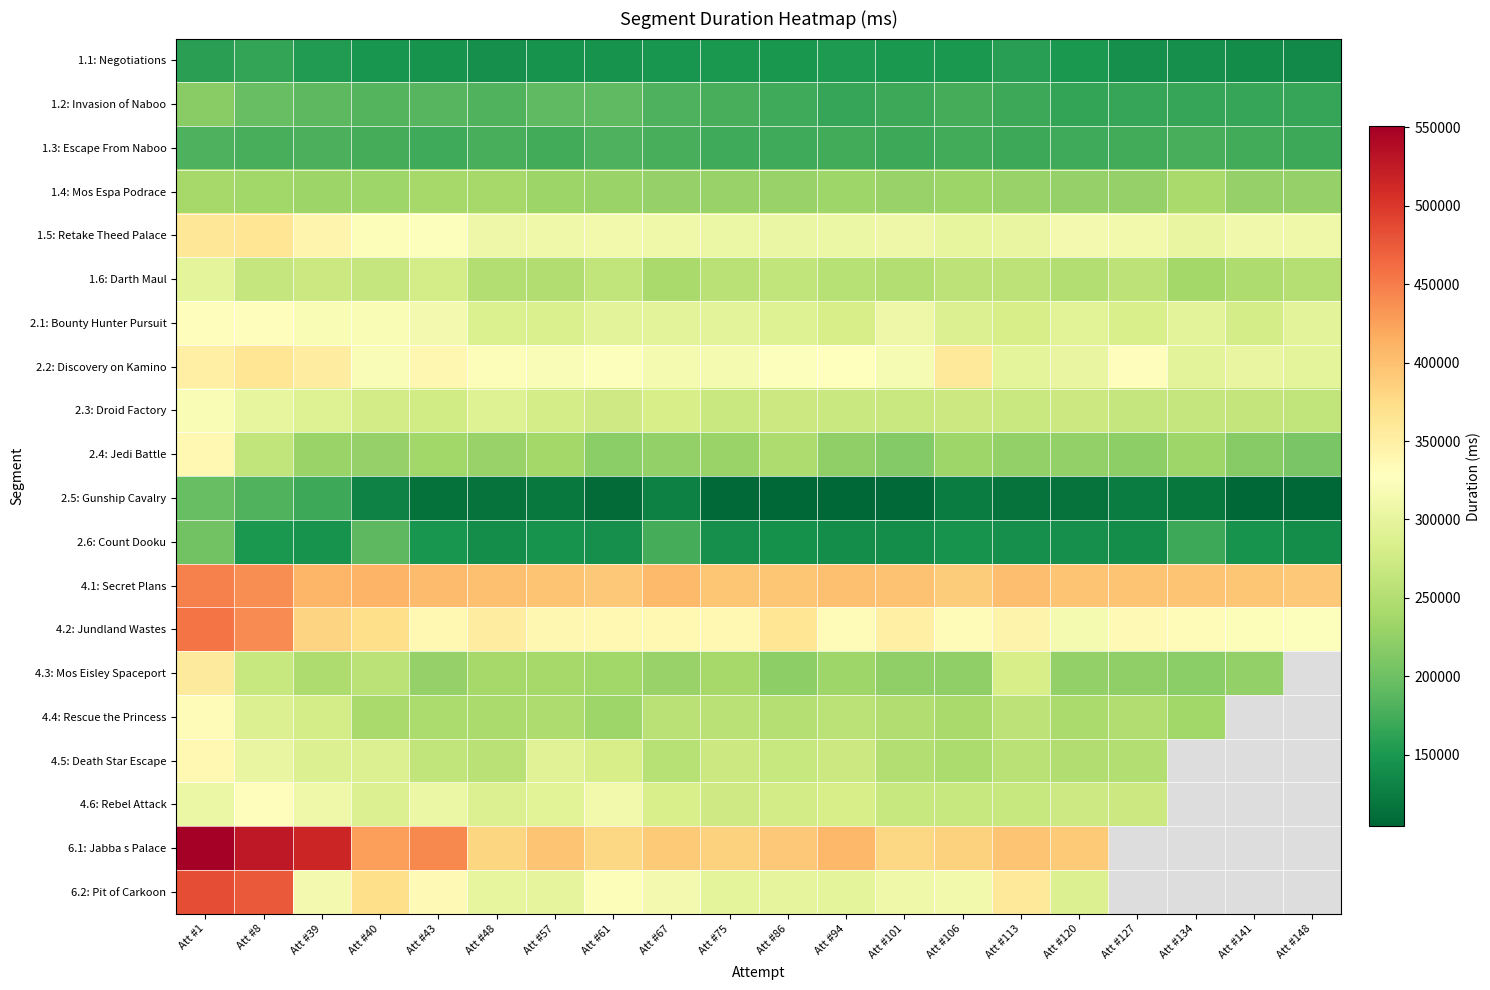

How many distinct data groups are displayed?

20